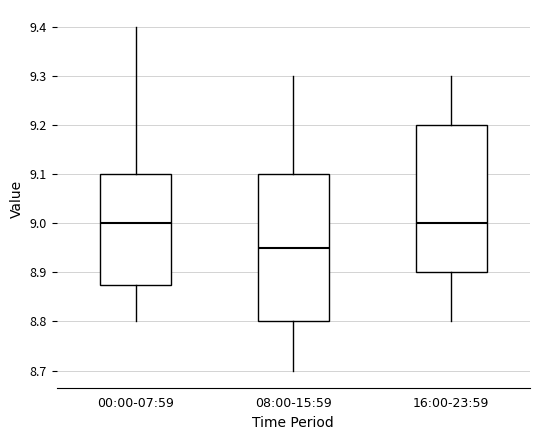

Reading left to right, read every box against the y-axis: the position of its median line, the range the box covers, and the ends of its whiskers. The values are not printed on the chart, so give them approximately, as read against the axis.

00:00-07:59: median 9.00, box 8.88 to 9.10, whiskers 8.80 to 9.40
08:00-15:59: median 8.95, box 8.80 to 9.10, whiskers 8.70 to 9.30
16:00-23:59: median 9.00, box 8.90 to 9.20, whiskers 8.80 to 9.30